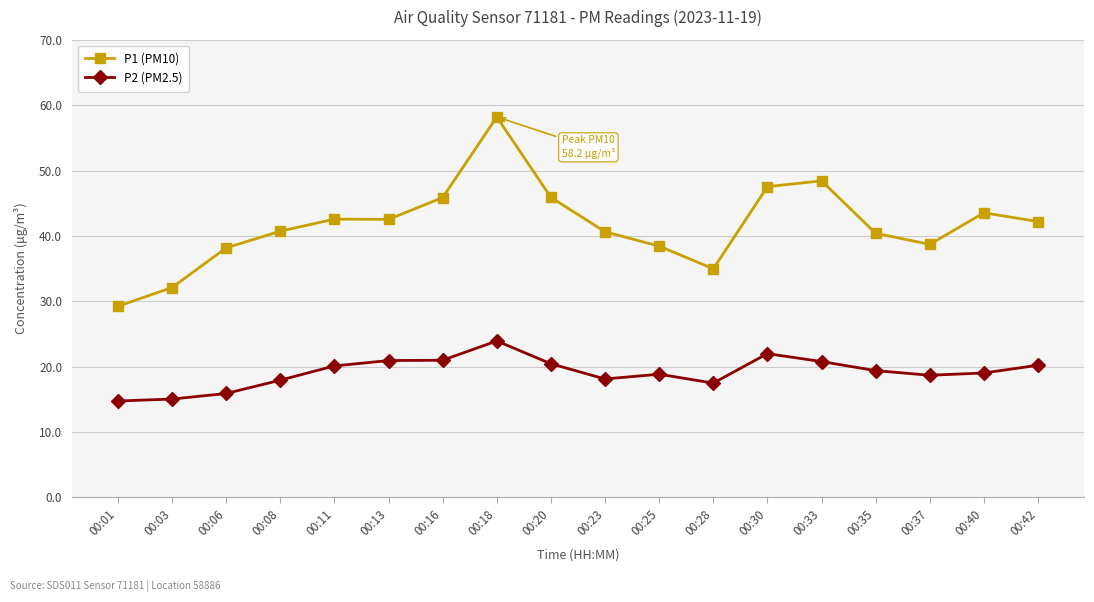

True or false: P2 (PM2.5) has more than 1 points higher than both neighbors.

True